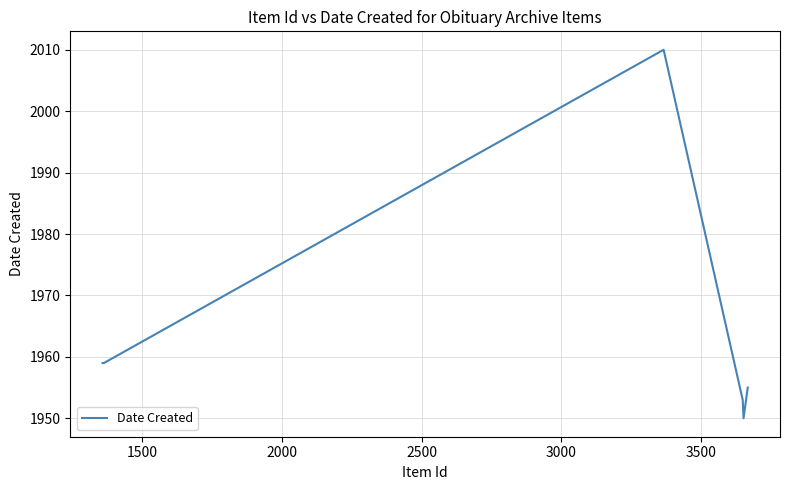

What is the average value?

1962